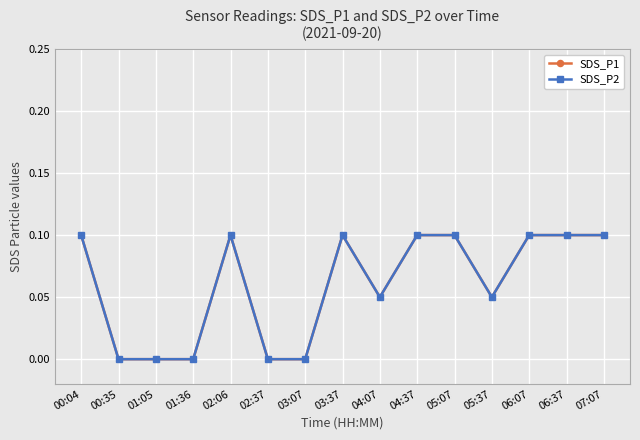

Is this an area chart (filled region under the line)?

No